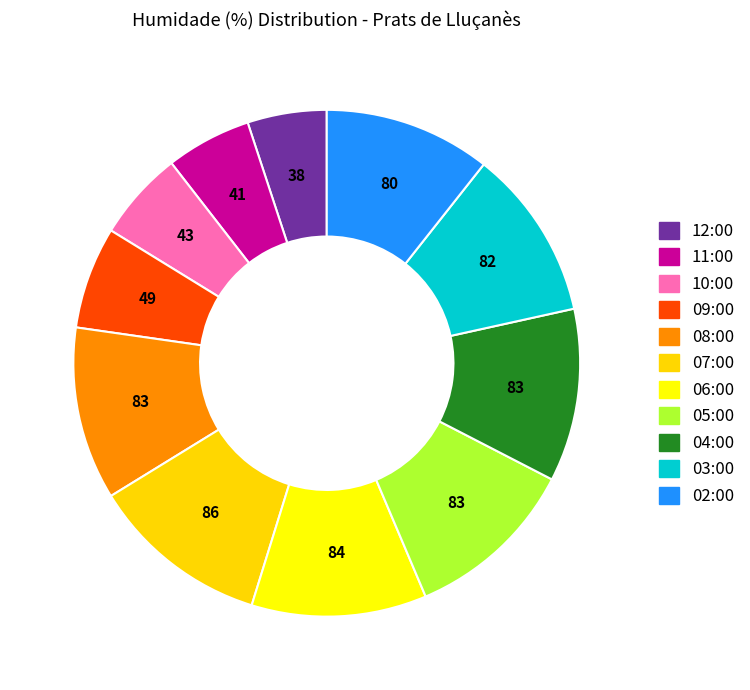

To the nearest percent, what is the difference between the 07:00 and 03:00 slice percentages?

1%